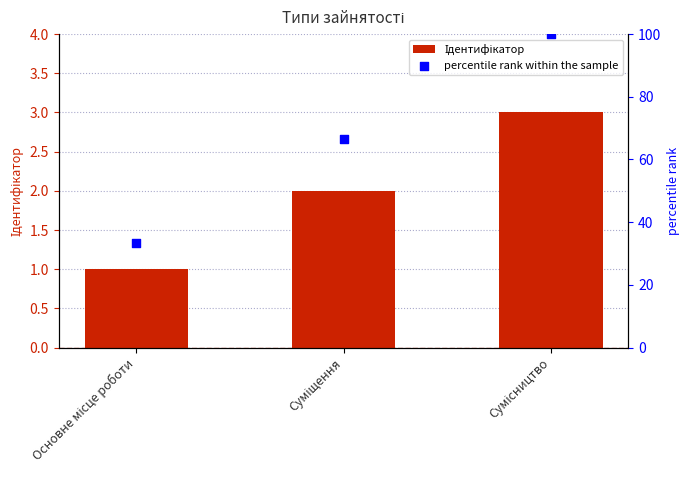

What is the total value across all series at Суміщення?

68.7